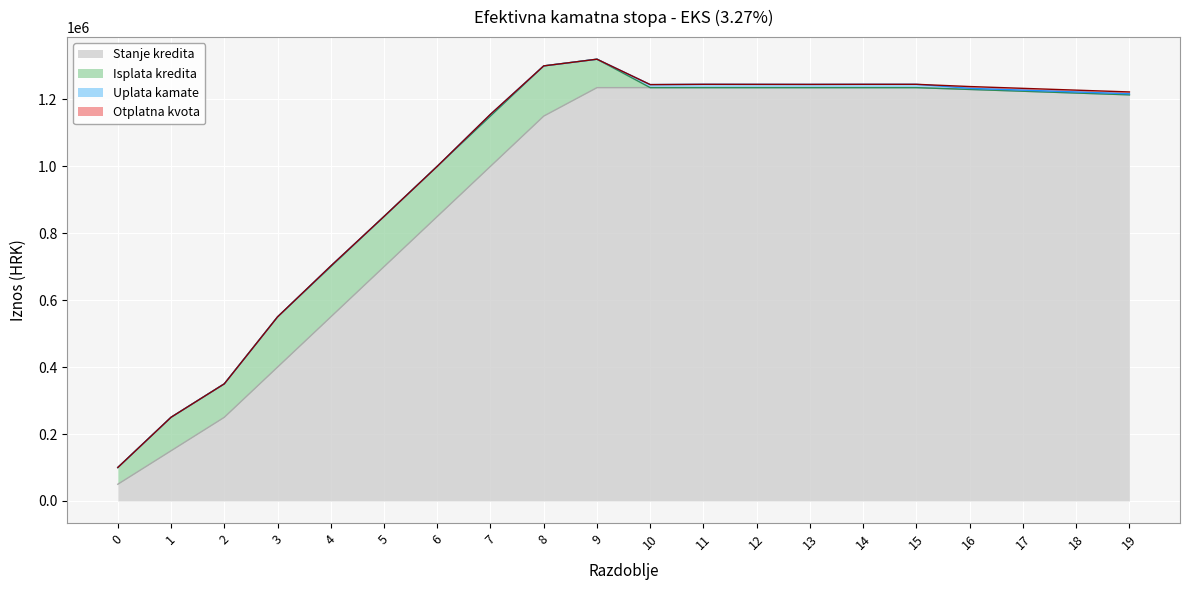

True or false: Stanje kredita has more than 0 points higher than both neighbors.

False